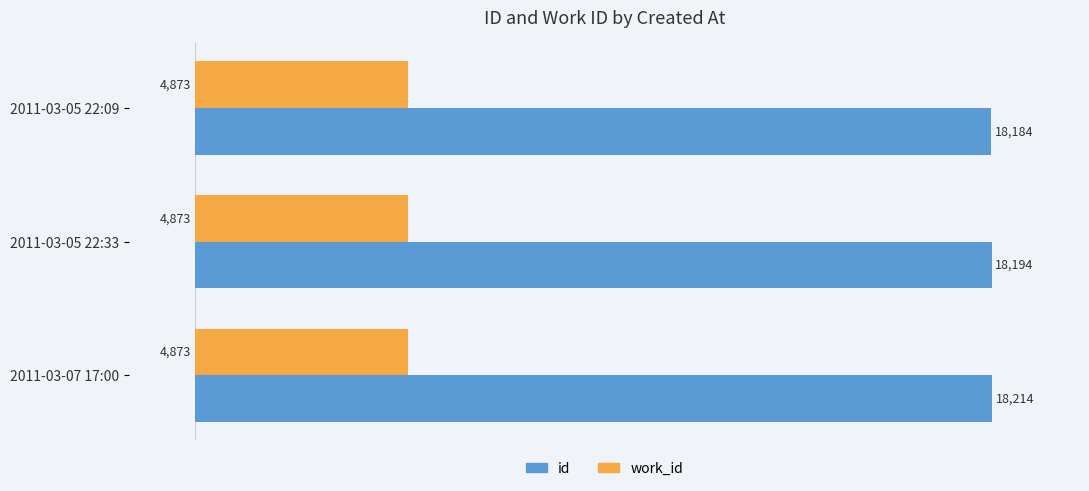

Which category has the lowest value in the id series?

2011-03-05 22:09